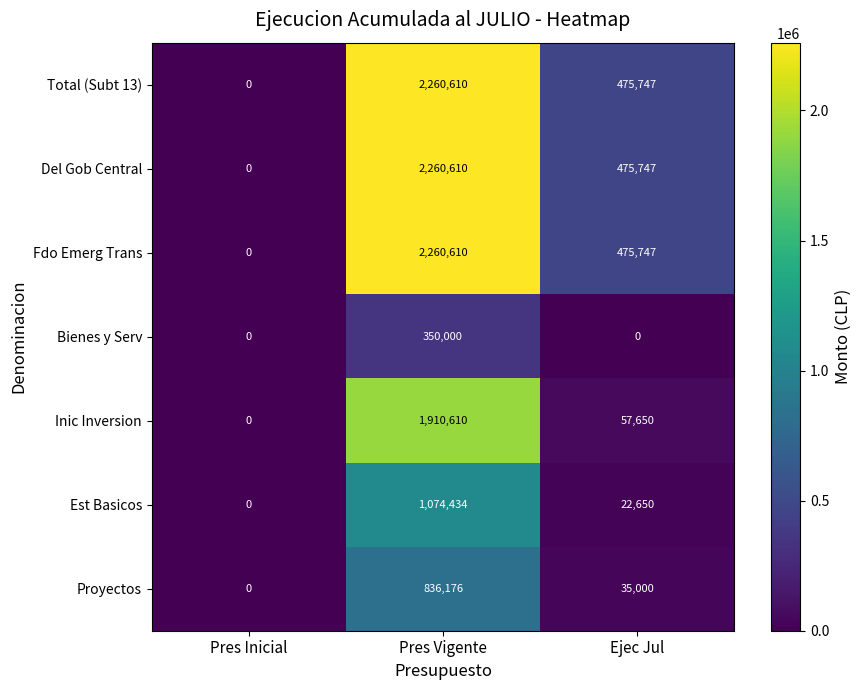

What is the sum of the Inic Inversion values at Pres Inicial and Ejec Jul?

57650